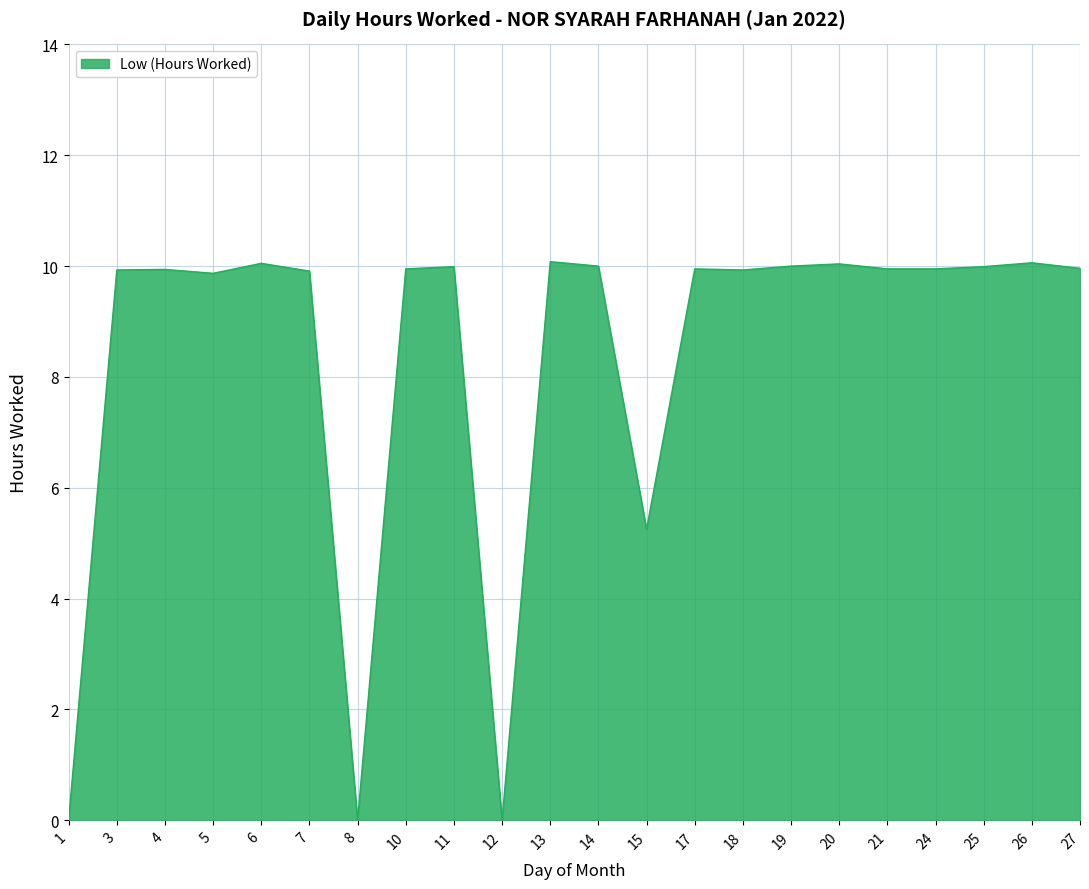

What is the ratio of the value at 10 to the value at 21?

1.0